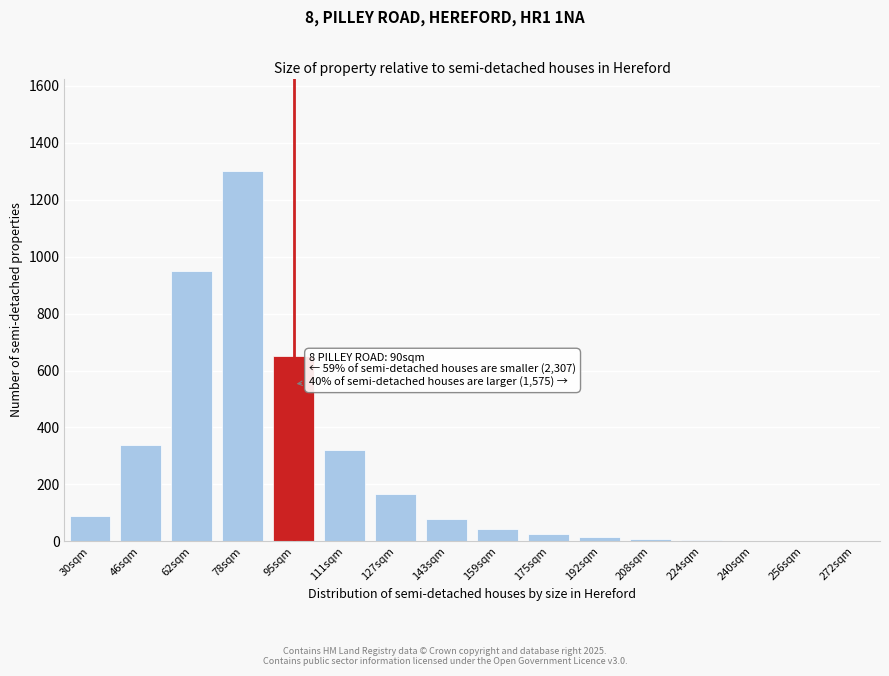

What is the maximum value shown in the chart?

1300